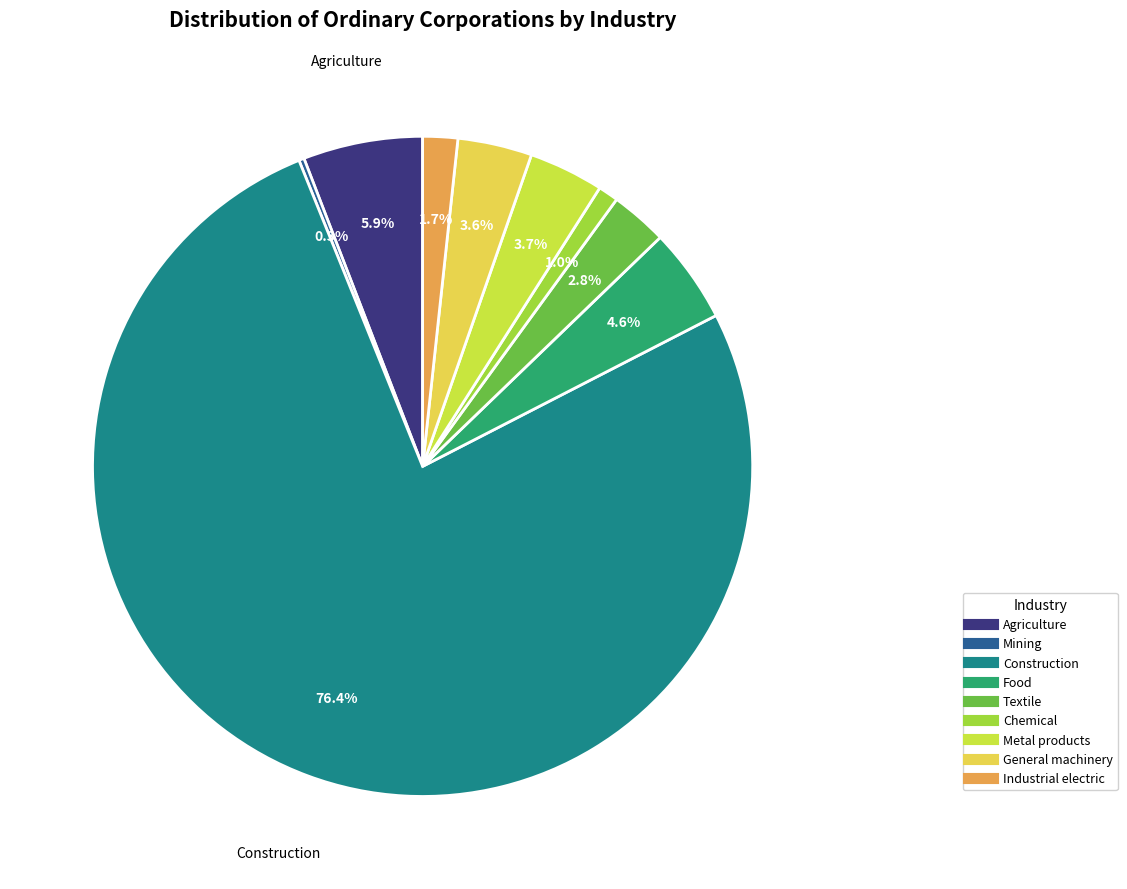

Which category has the smallest portion of the pie?

Mining